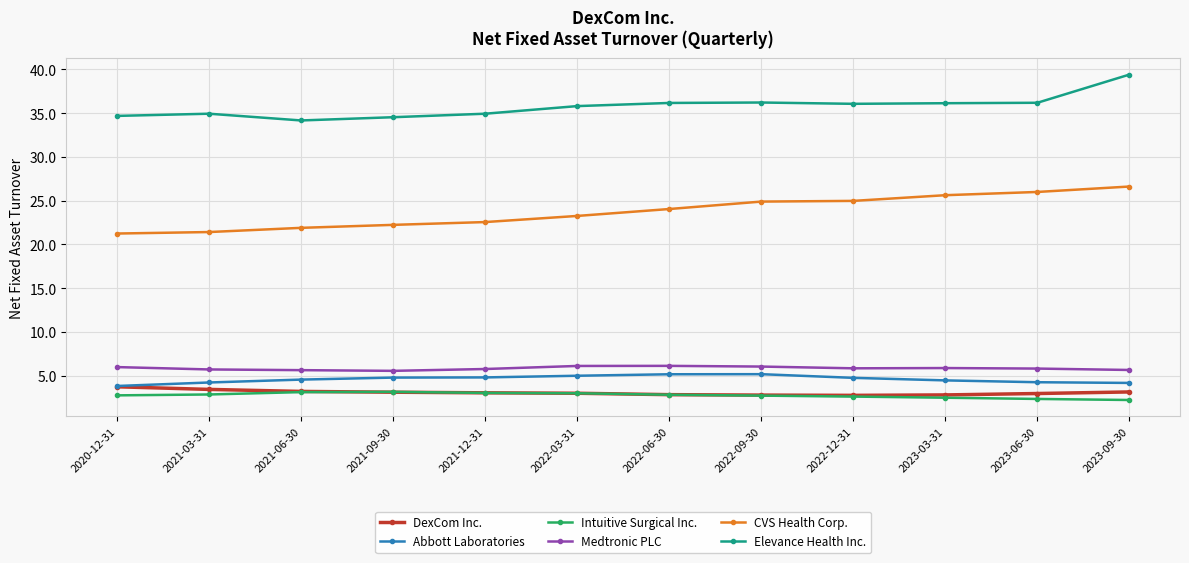

What is the spread (max minus min) of values at 2021-06-30?

31.0